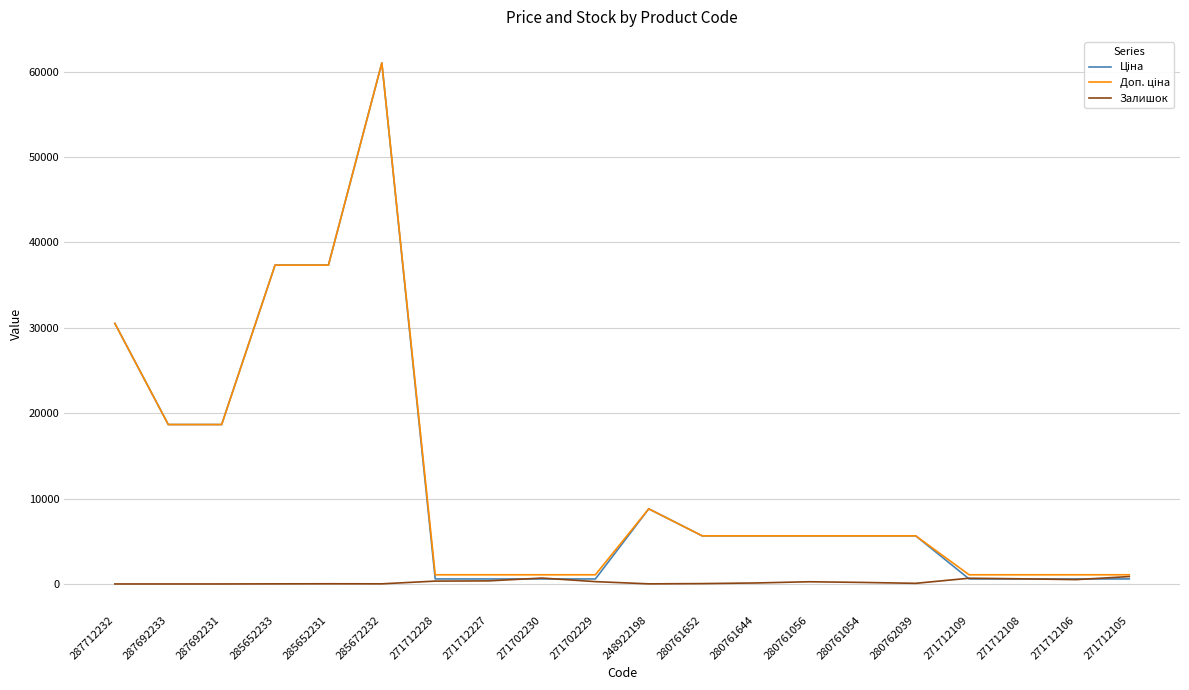

How many categories are shown in the chart?

20